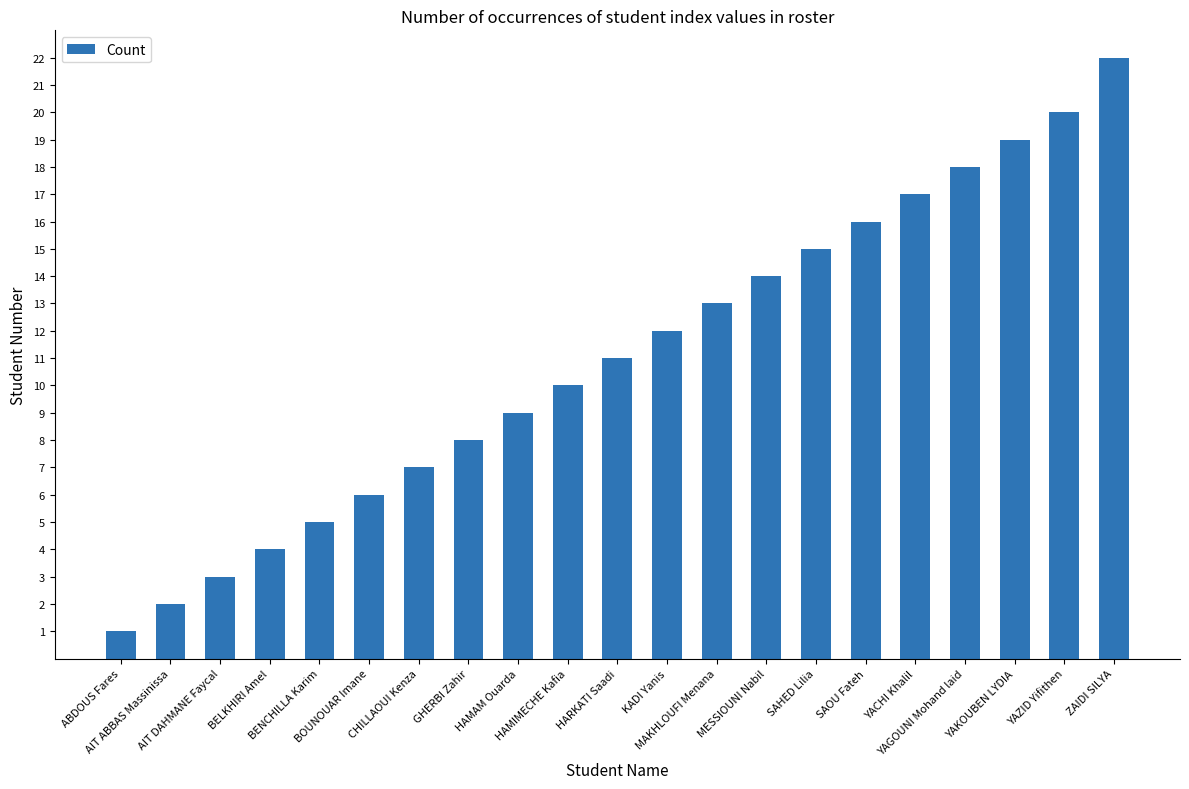

How many bars are there in total?

21